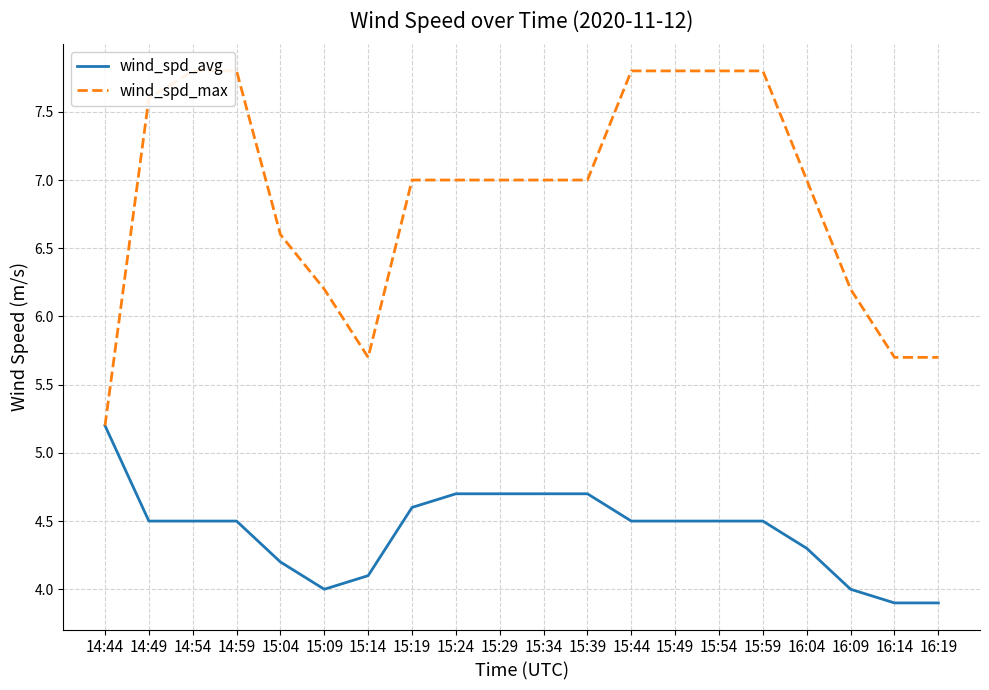

True or false: wind_spd_max and wind_spd_avg intersect in this chart.

False